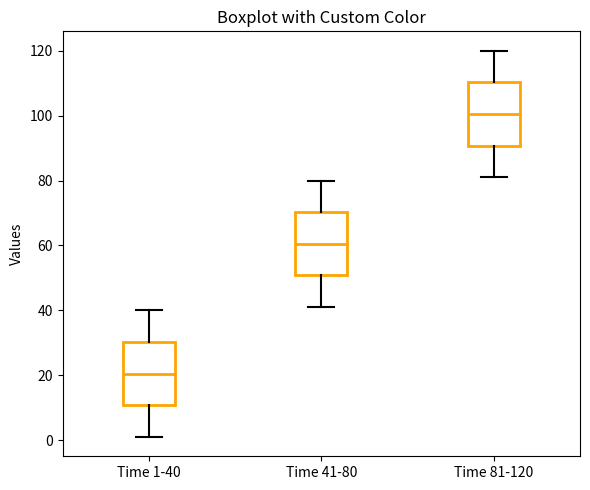

Where is the upper edge of the box for Time 81-120 on the y-axis? The values are not printed on the chart, so give them approximately, as read against the axis.

110